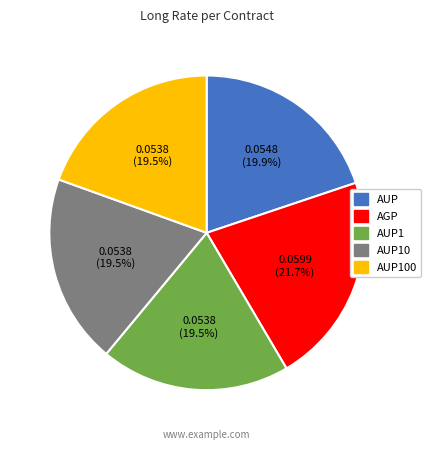

Does any single category account for the majority?

No